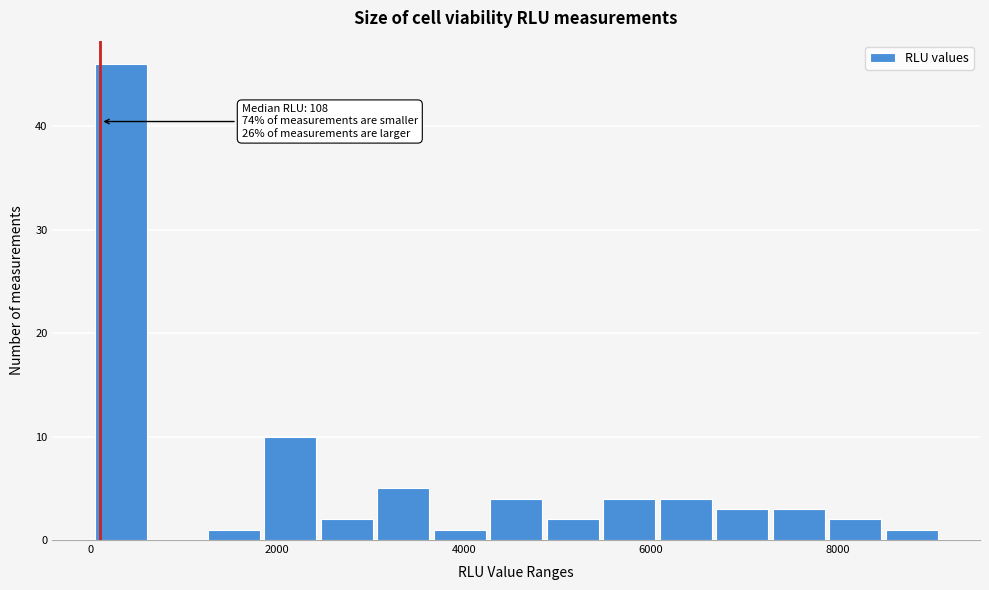

Around what value on the x-axis is the tallest bar? Give the approximate position of its centre, as read against the axis.

400